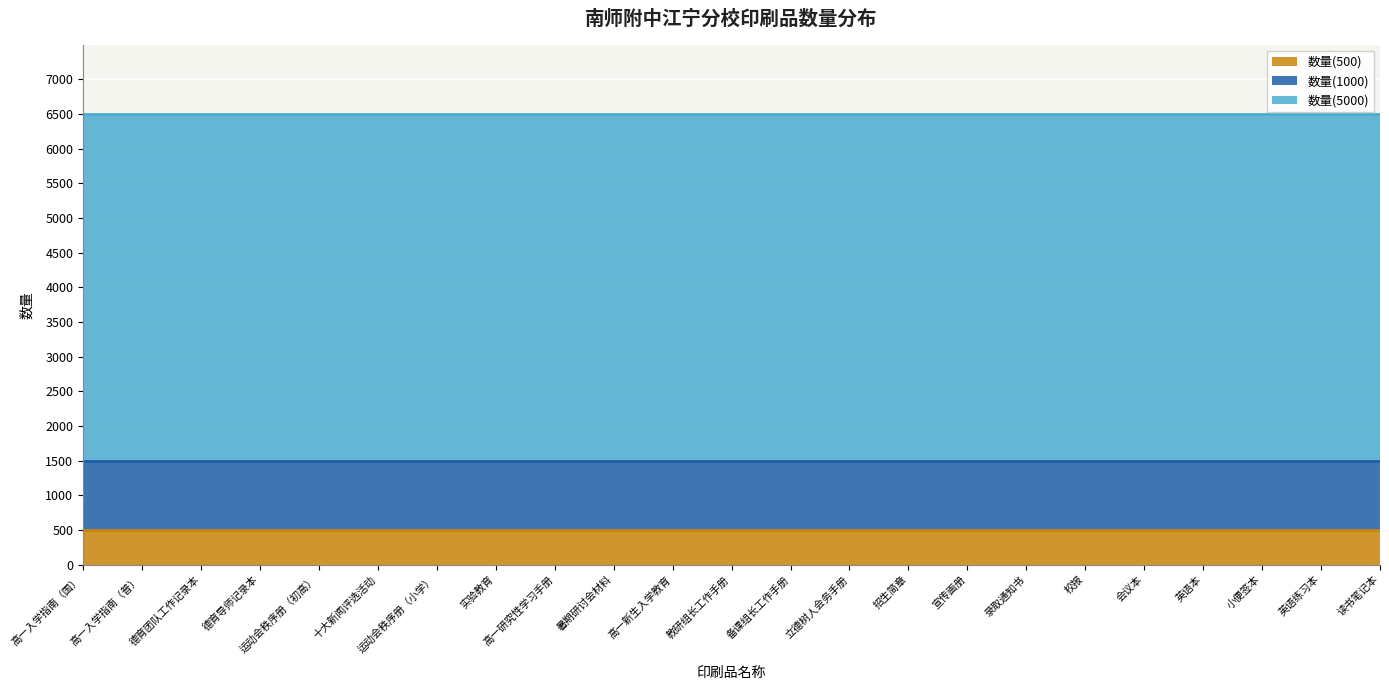

What is the approximate value of 数量(1000) at 备课组长工作手册?

1000